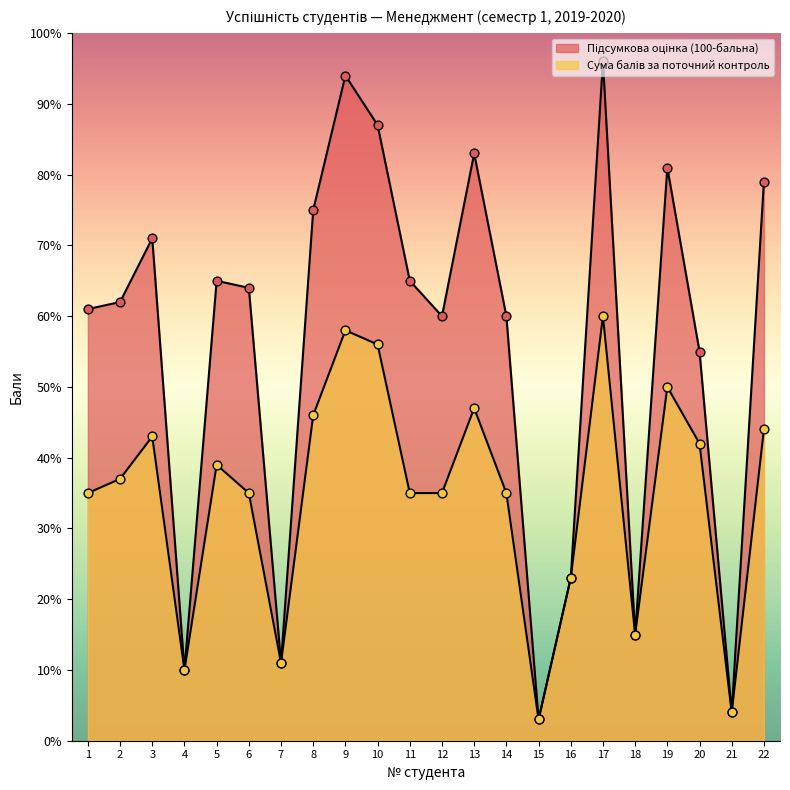

What are all the series names shown in the legend?

Сума балів за поточний контроль, Підсумкова оцінка (100-бальна)